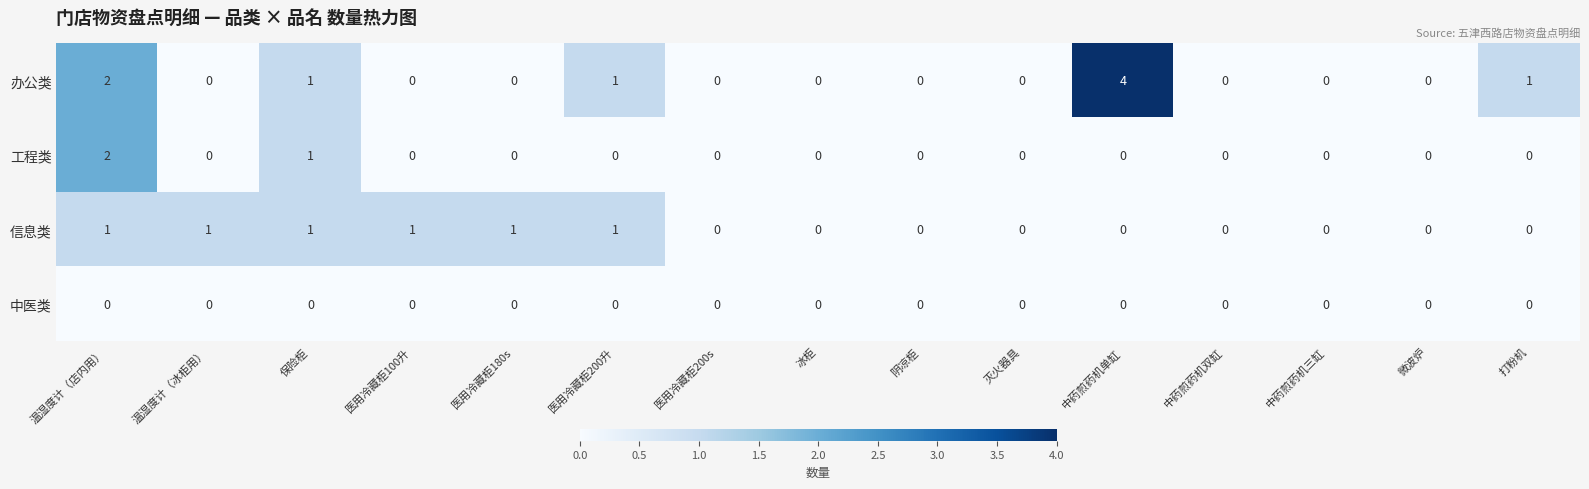

Between 中药煎药机双缸 and 打粉机, which series saw the biggest shift?

办公类